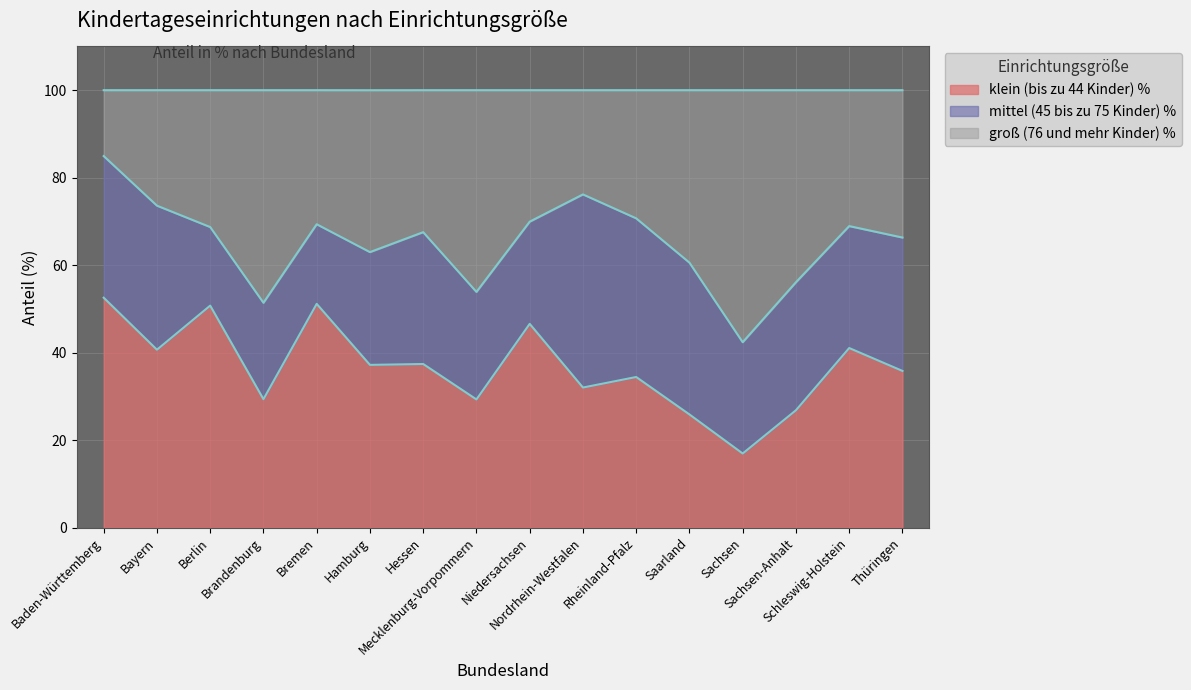

Does the chart have visible grid lines?

Yes